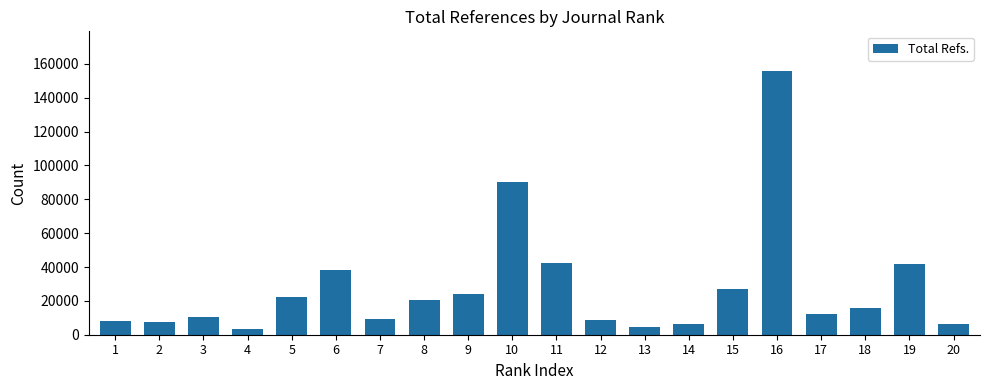

Read the value at 8, to the nearest 100.

20300